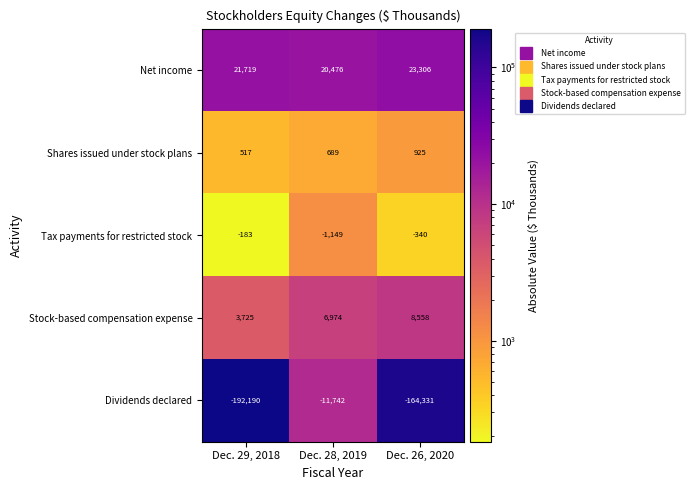

Read the Tax payments for restricted stock value at Dec. 29, 2018.

-183